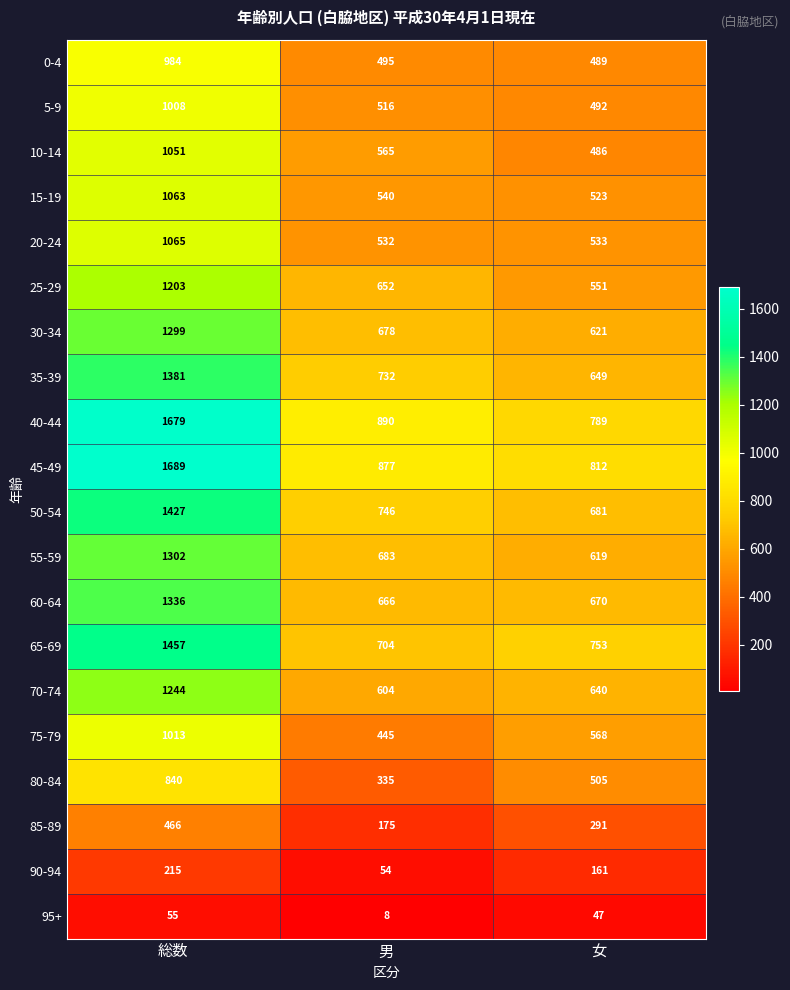

At which label does 15-19 reach its peak?

総数